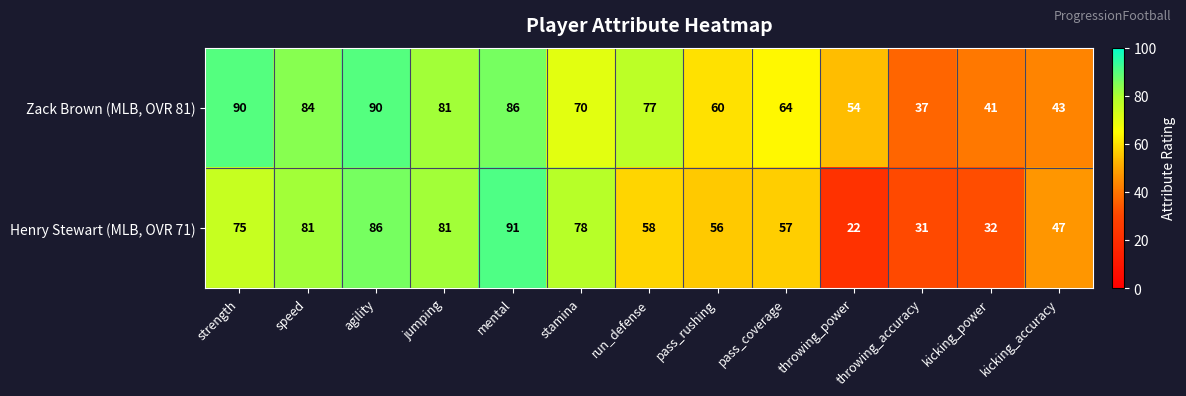

How many data points in Henry Stewart (MLB, OVR 71) are less than 58?

6